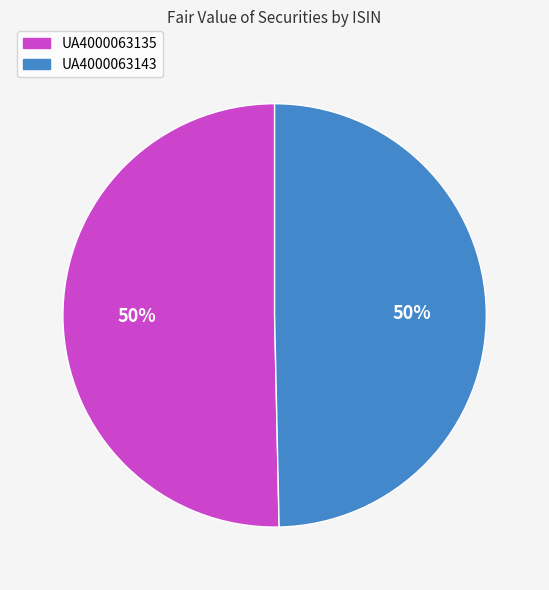

To the nearest percent, what portion does UA4000063143 represent?

50%